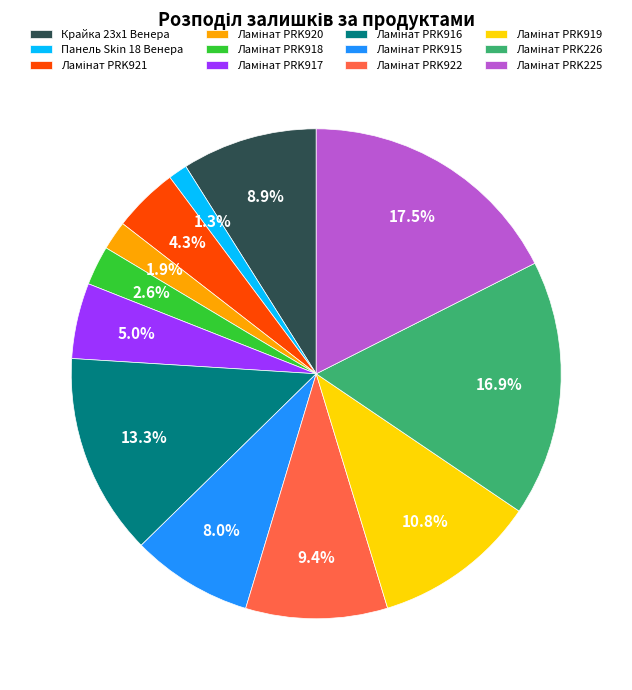

Which slice is the smallest?

Панель Skin 18 Венера